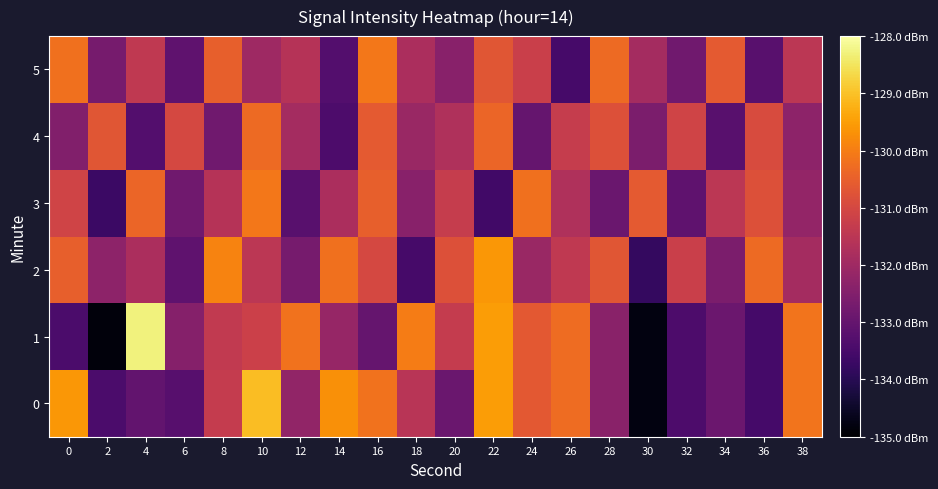

Reading left to right, list all the values displayed in this chart.

0: 0=-129.6	2=-133.4	4=-133.0	6=-133.2	8=-131.3	10=-129.1	12=-132.2	14=-129.7	16=-130.2	18=-131.5	20=-132.9	22=-129.5	24=-130.6	26=-130.3	28=-132.4	30=-134.8	32=-133.4	34=-132.9	36=-133.5	38=-130.1
1: 0=-133.4	2=-134.8	4=-128.3	6=-132.4	8=-131.4	10=-131.2	12=-130.2	14=-132.1	16=-133.0	18=-130.0	20=-131.3	22=-129.5	24=-130.6	26=-130.3	28=-132.4	30=-134.8	32=-133.4	34=-132.9	36=-133.5	38=-130.1
2: 0=-130.5	2=-132.3	4=-131.8	6=-133.1	8=-129.9	10=-131.5	12=-132.7	14=-130.2	16=-131.0	18=-133.5	20=-130.8	22=-129.6	24=-132.1	26=-131.4	28=-130.7	30=-133.8	32=-131.2	34=-132.6	36=-130.3	38=-131.9
3: 0=-131.1	2=-133.7	4=-130.4	6=-132.8	8=-131.6	10=-130.1	12=-133.2	14=-131.8	16=-130.5	18=-132.4	20=-131.3	22=-133.6	24=-130.2	26=-131.7	28=-132.9	30=-130.6	32=-133.1	34=-131.5	36=-130.8	38=-132.2
4: 0=-132.5	2=-130.7	4=-133.3	6=-131.0	8=-132.8	10=-130.3	12=-131.9	14=-133.4	16=-130.6	18=-132.1	20=-131.7	22=-130.4	24=-133.0	26=-131.3	28=-130.8	30=-132.6	32=-131.1	34=-133.2	36=-130.9	38=-132.3
5: 0=-130.2	2=-132.7	4=-131.4	6=-133.1	8=-130.5	10=-132.0	12=-131.6	14=-133.3	16=-130.1	18=-131.8	20=-132.4	22=-130.7	24=-131.2	26=-133.5	28=-130.3	30=-131.9	32=-132.8	34=-130.6	36=-133.2	38=-131.5